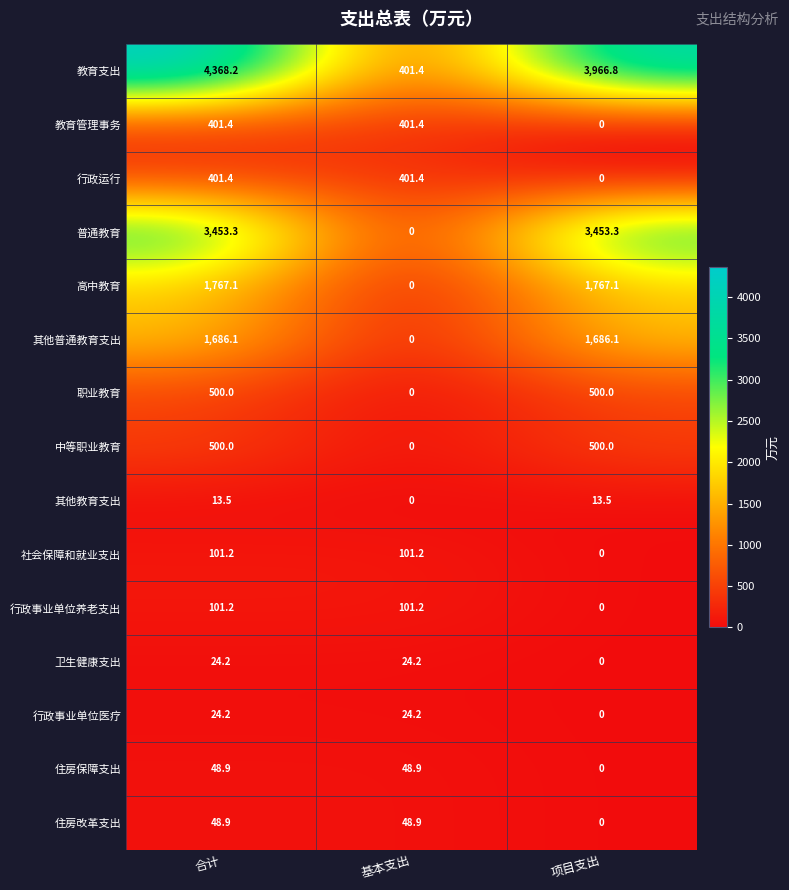

How many series are shown in this chart?

15